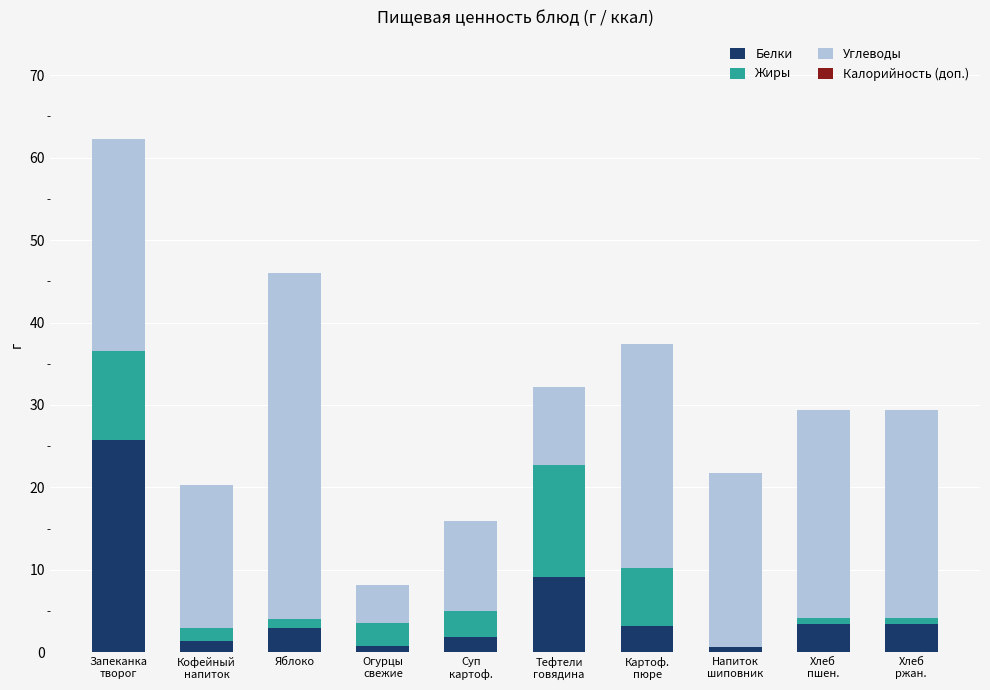

Count the number of categories in the chart.

10